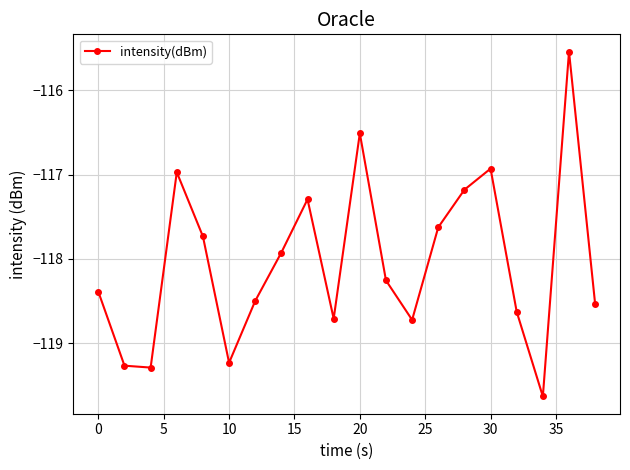

What is the smallest value displayed?

-119.6